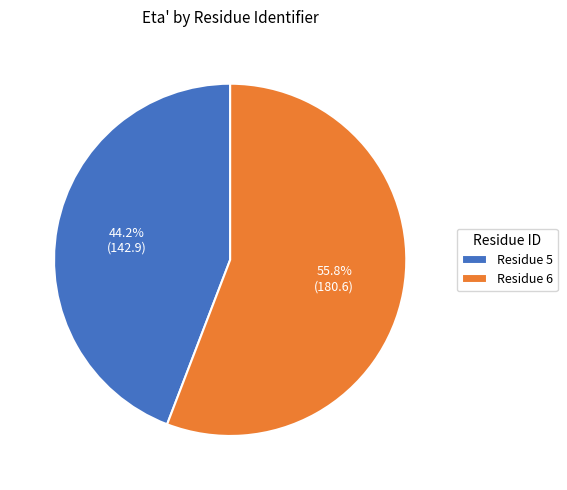

What is the majority slice?

Residue 6